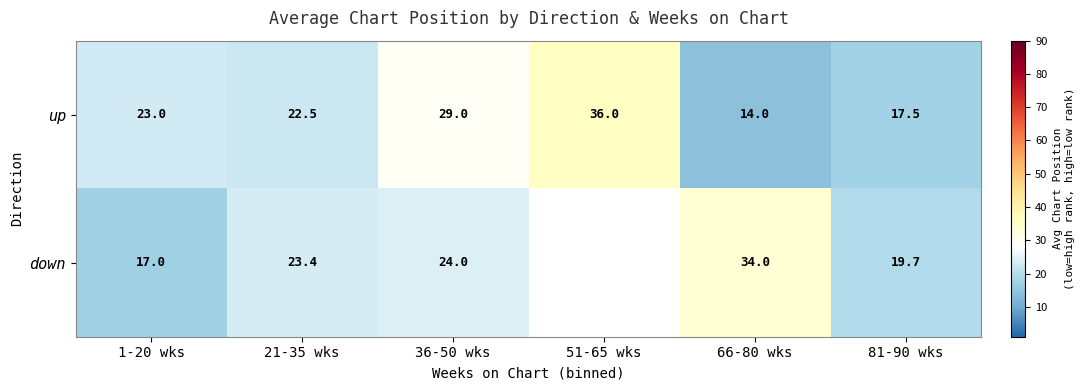

What is the spread (max minus min) of values at 36-50 wks?

5.0